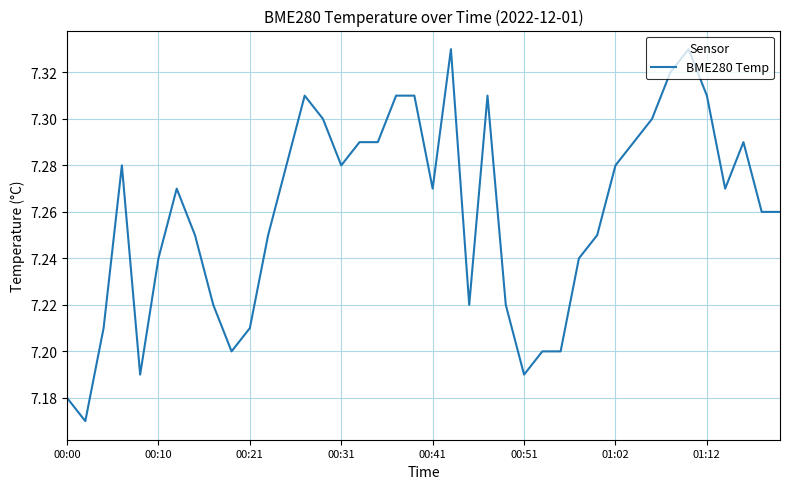

The value at 00:41 is 10.9. True or false?

False